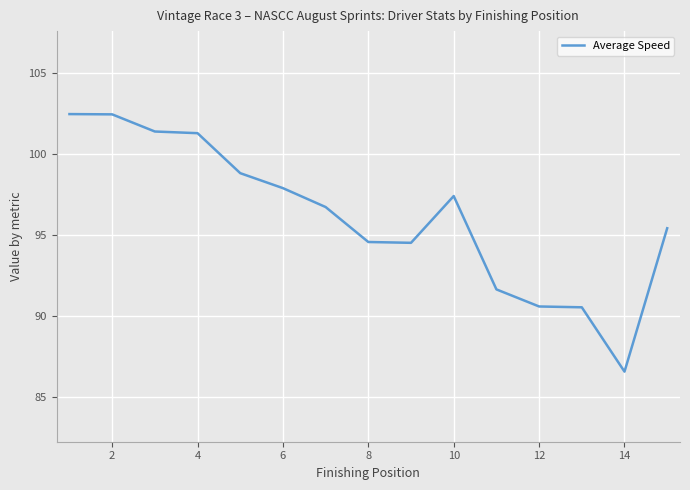

What is the smallest value displayed?

86.6